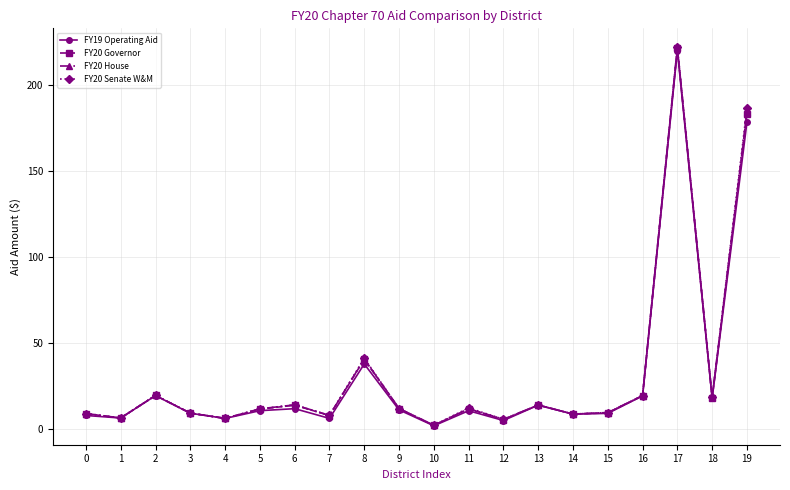

What is the total value across all series at 16?

77.2